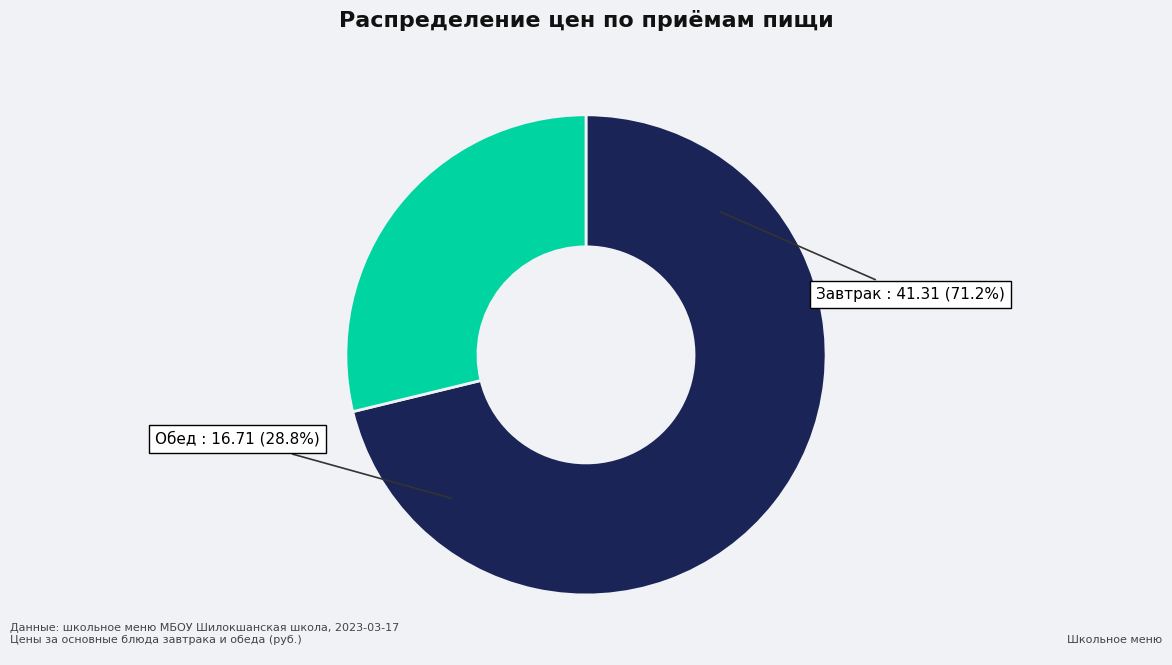

True or false: Завтрак accounts for 71% of the total.

True